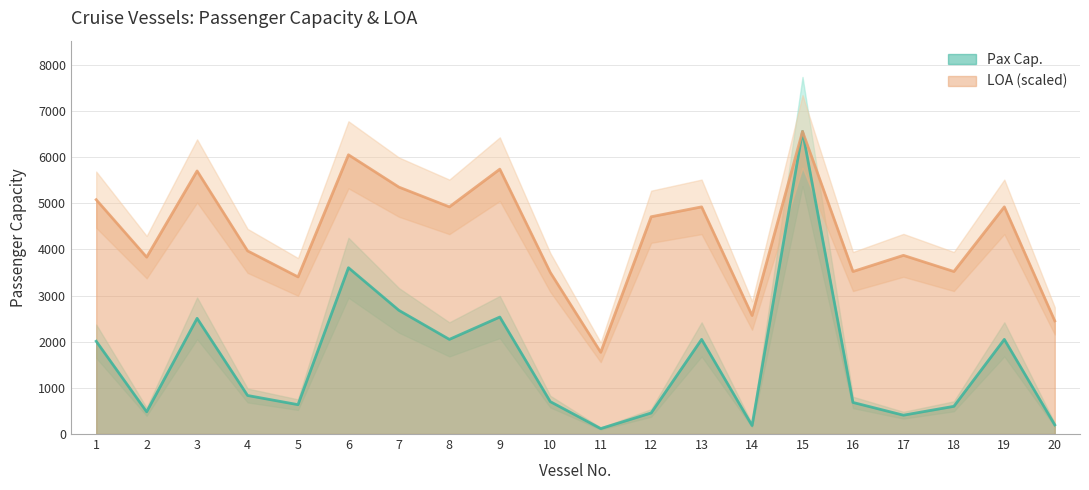

What is the sum of the LOA values at 9 and 12?

10443.6